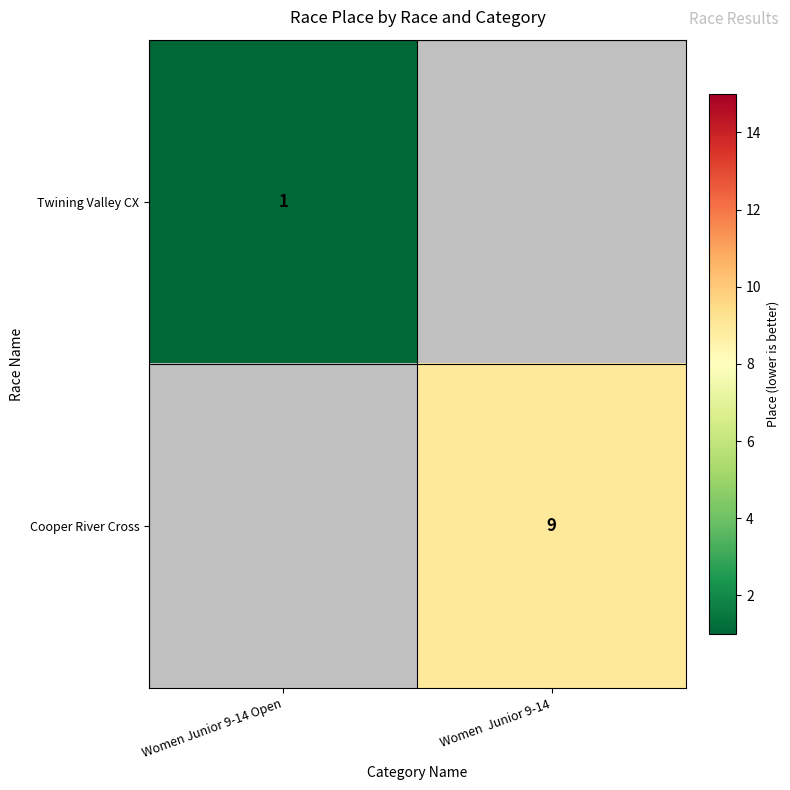

At how many categories does at least one series exceed 3?

1